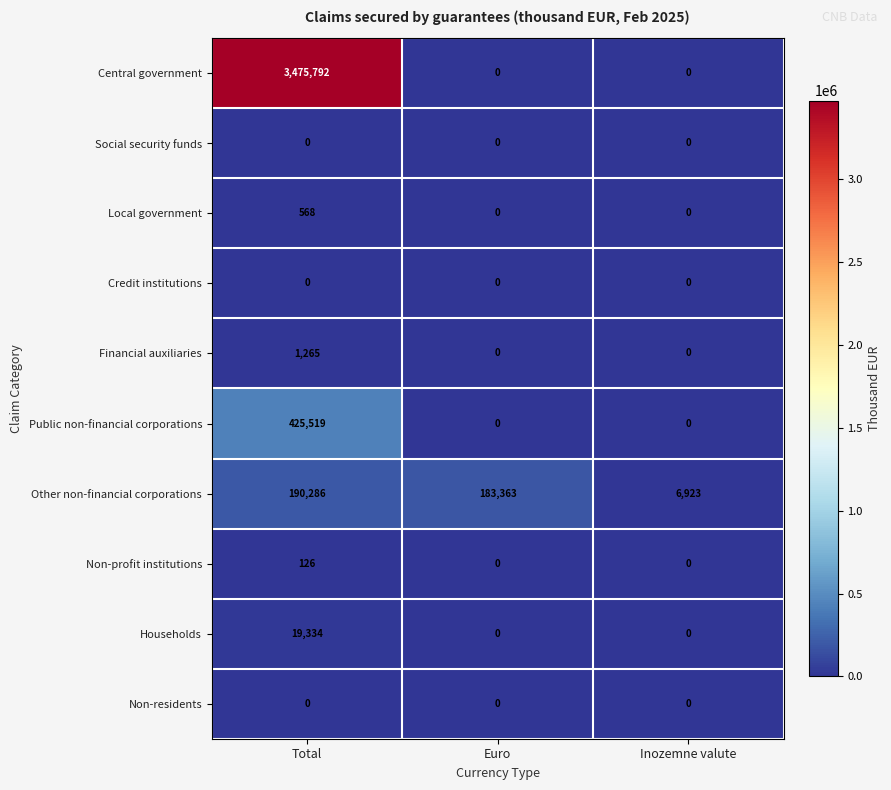

At how many categories does at least one series exceed 1980870?

1